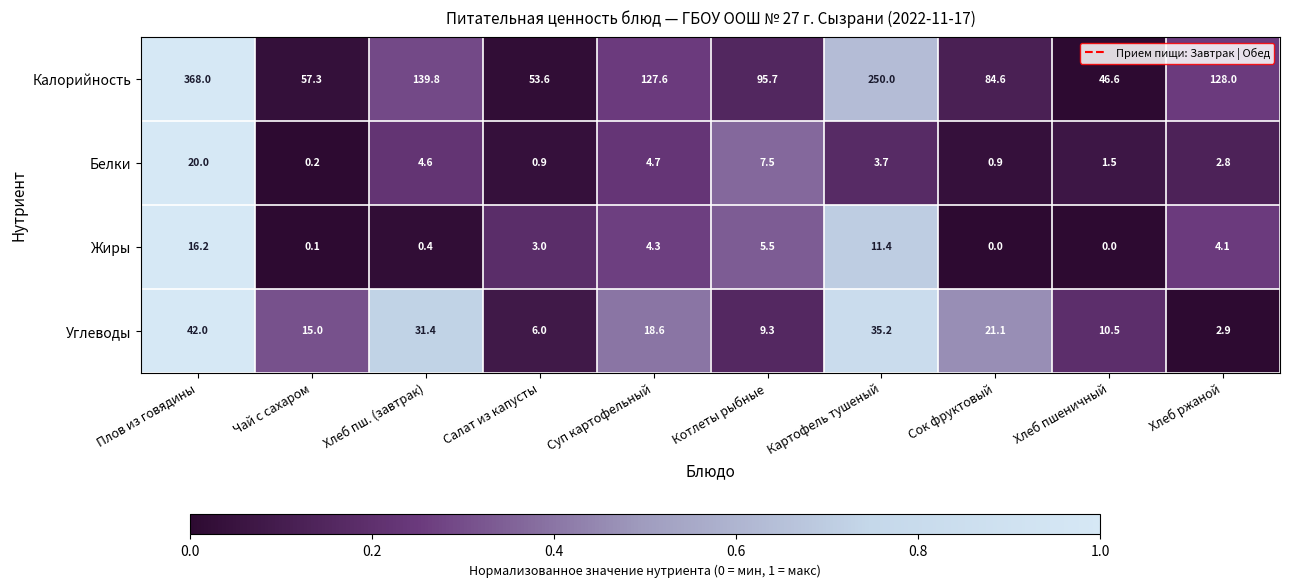

What is the sum of all Углеводы values?

192.0